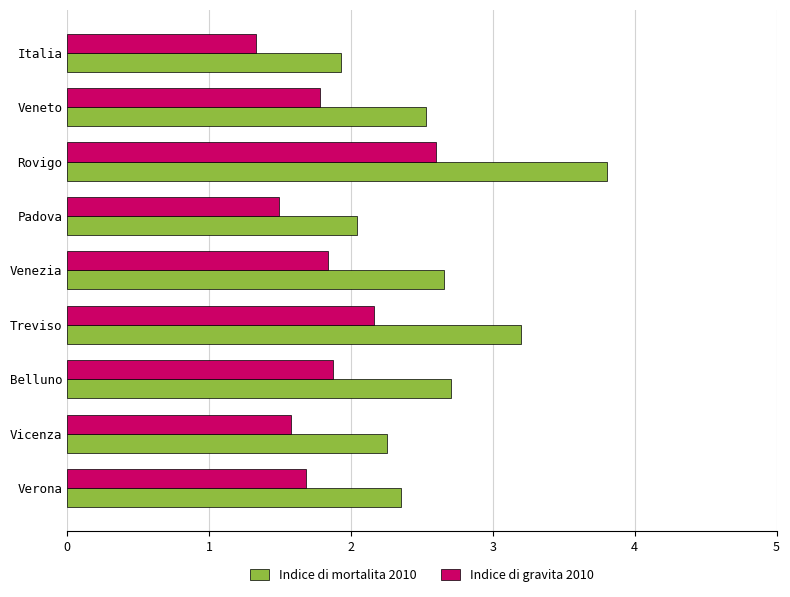

Which series has the largest total across all categories?

Indice di mortalita 2010